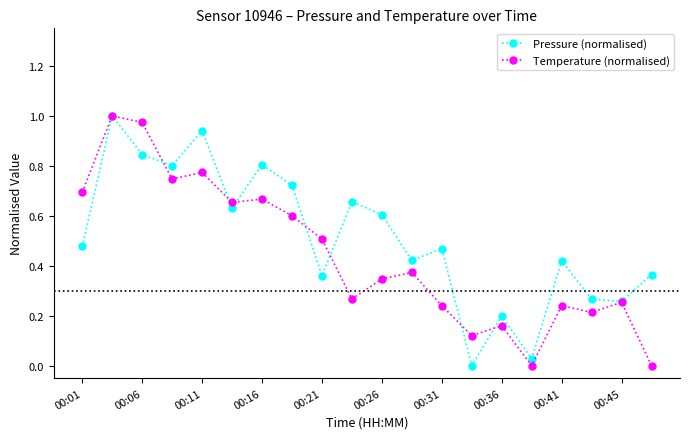

True or false: Temperature (normalised) has more than 1 points higher than both neighbors.

True